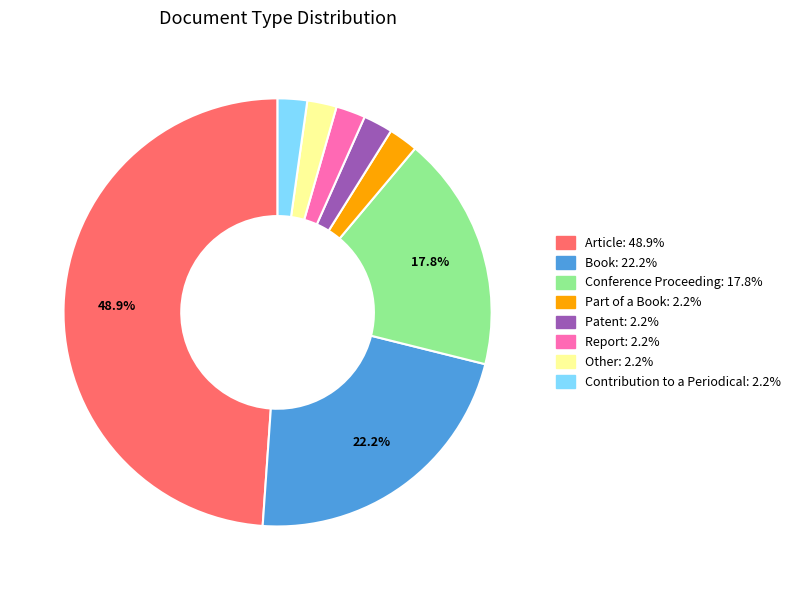

To the nearest percent, what portion does Part of a Book represent?

2%